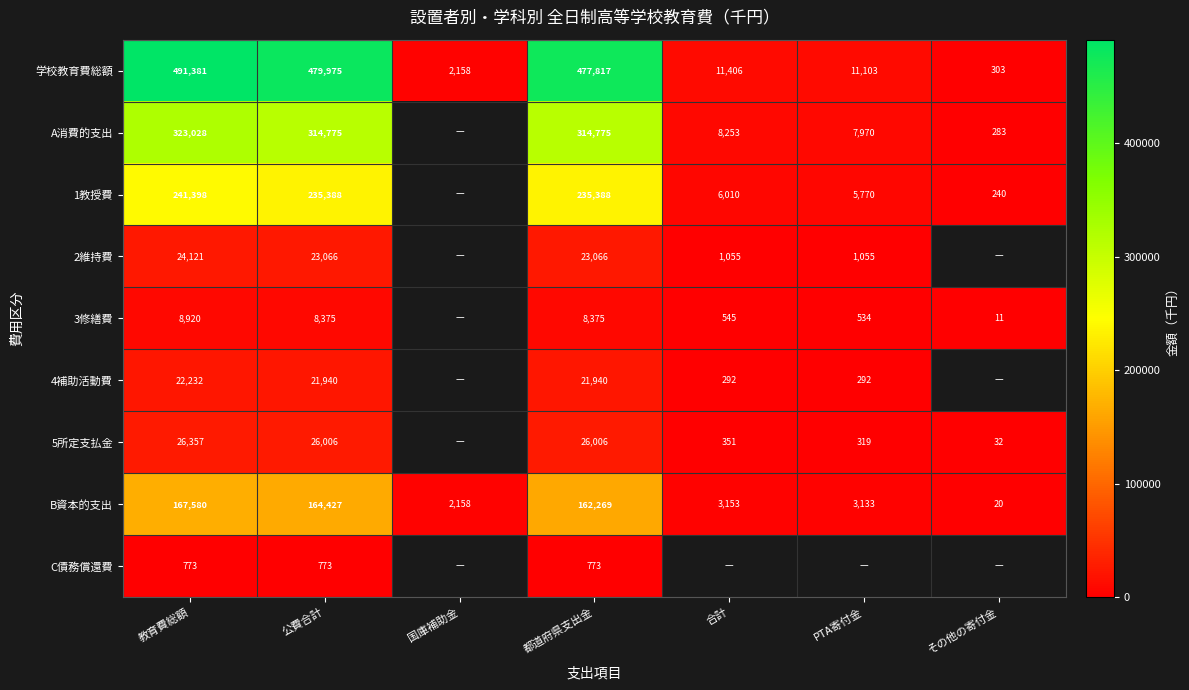

What is the smallest value displayed?

11.0